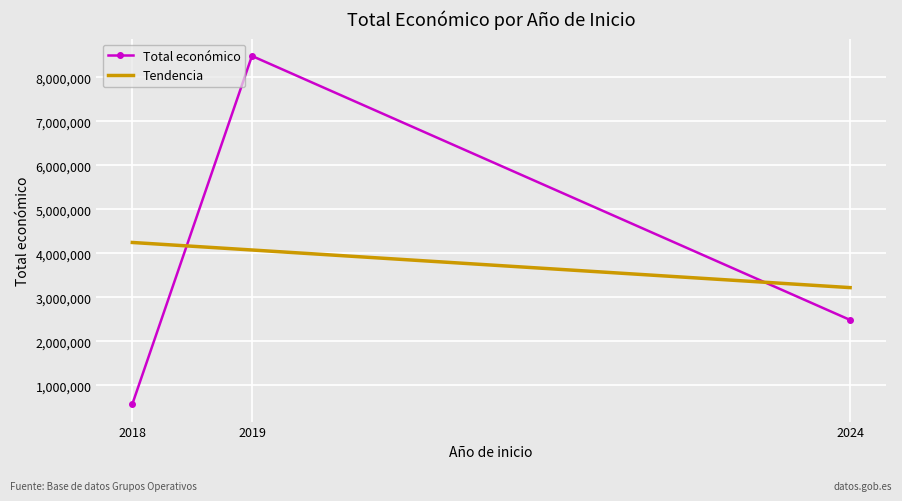

At 2019, list the series in order from smallest to largest.

Tendencia, Total económico